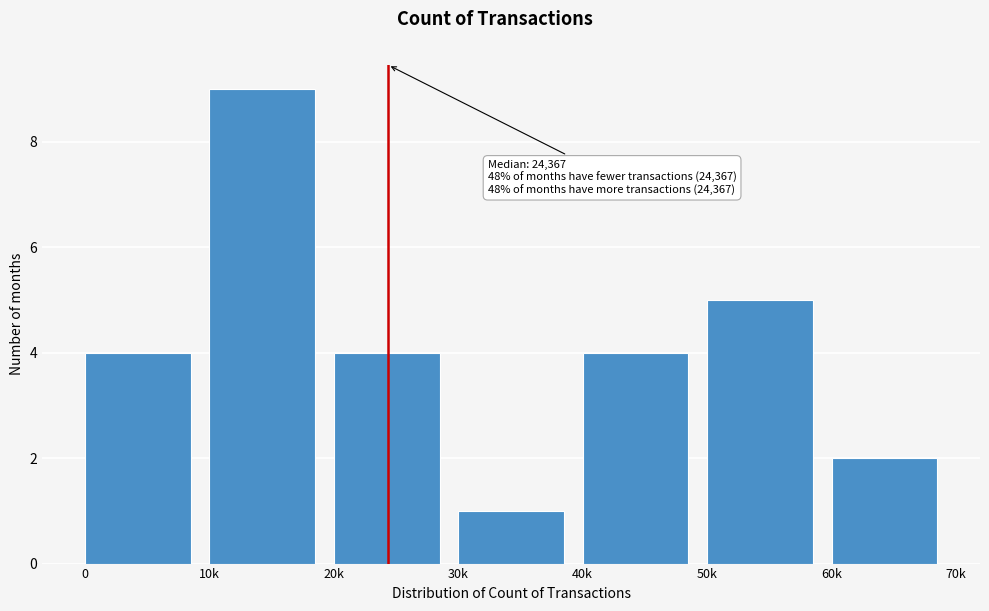

Reading left to right, what are all the values shown in this chart?

0=4	10k=9	20k=4	30k=1	40k=4	50k=5	60k=2